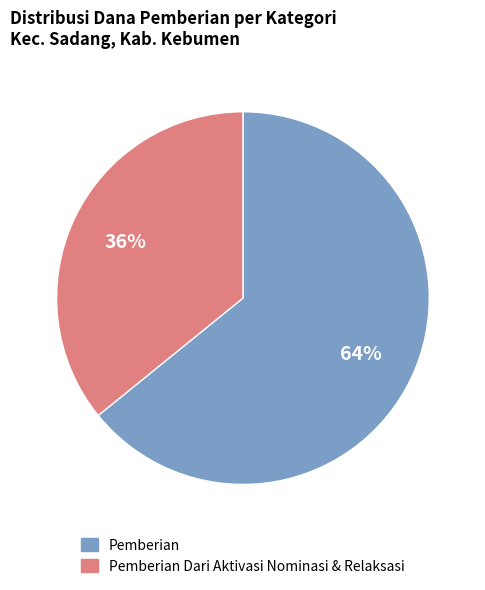

Is there any slice that represents more than half of the pie?

Yes